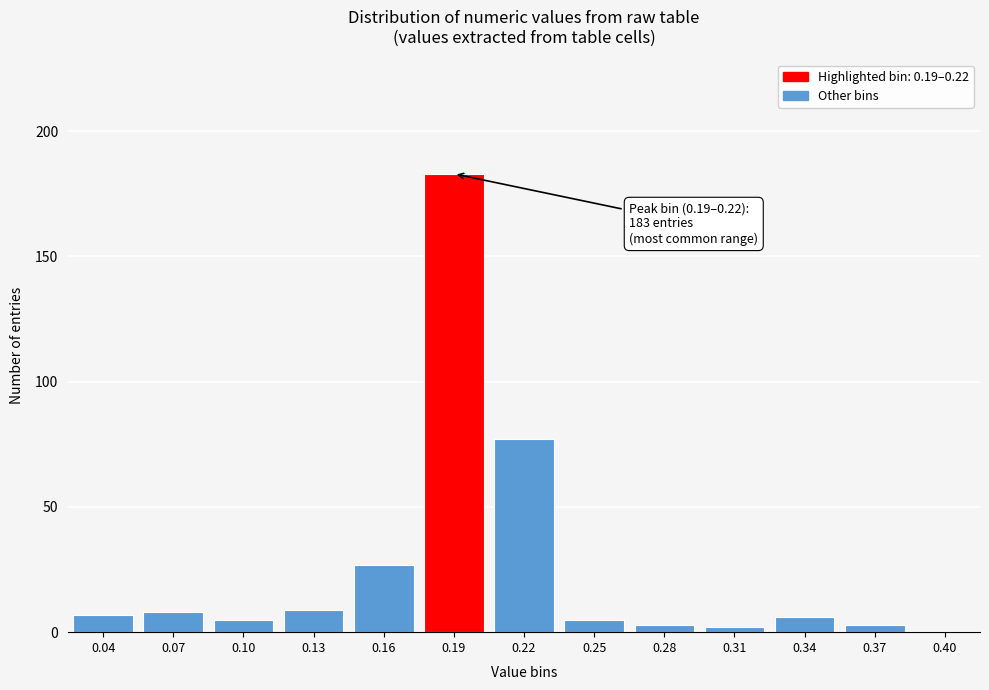

Reading left to right, extract all data points from this chart.

0.04=7	0.07=8	0.10=5	0.13=9	0.16=27	0.19=183	0.22=77	0.25=5	0.28=3	0.31=2	0.34=6	0.37=3	0.40=0